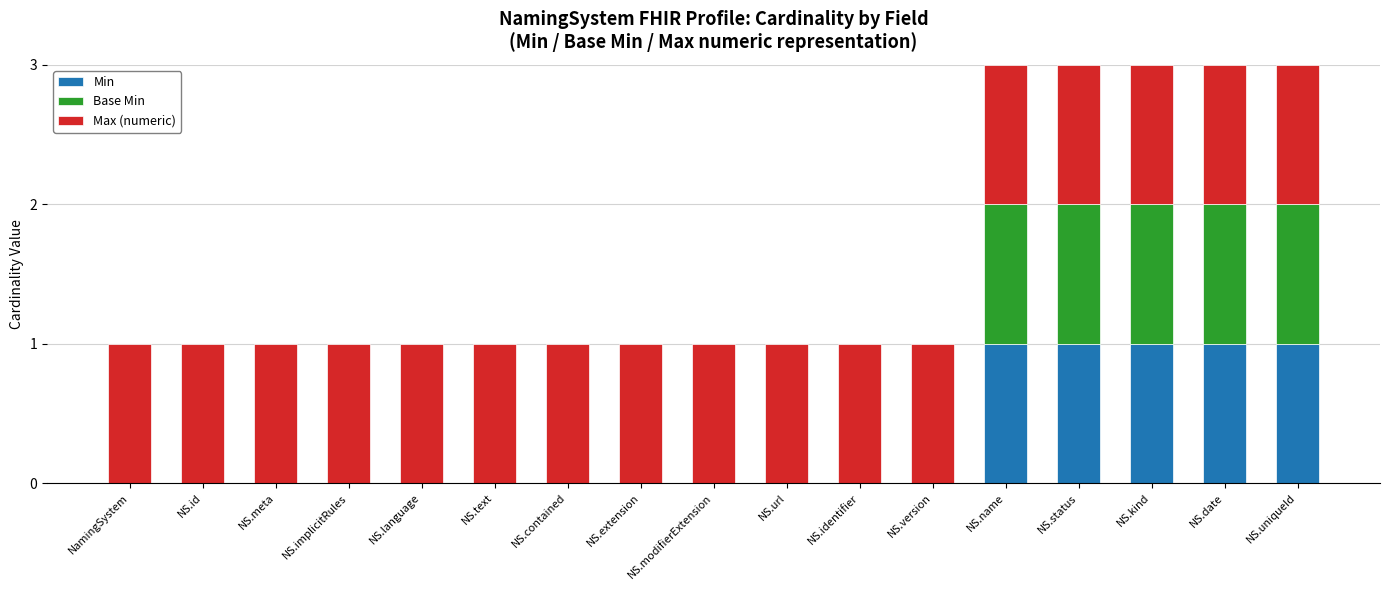

What is the total value across all series at NS.kind?

3